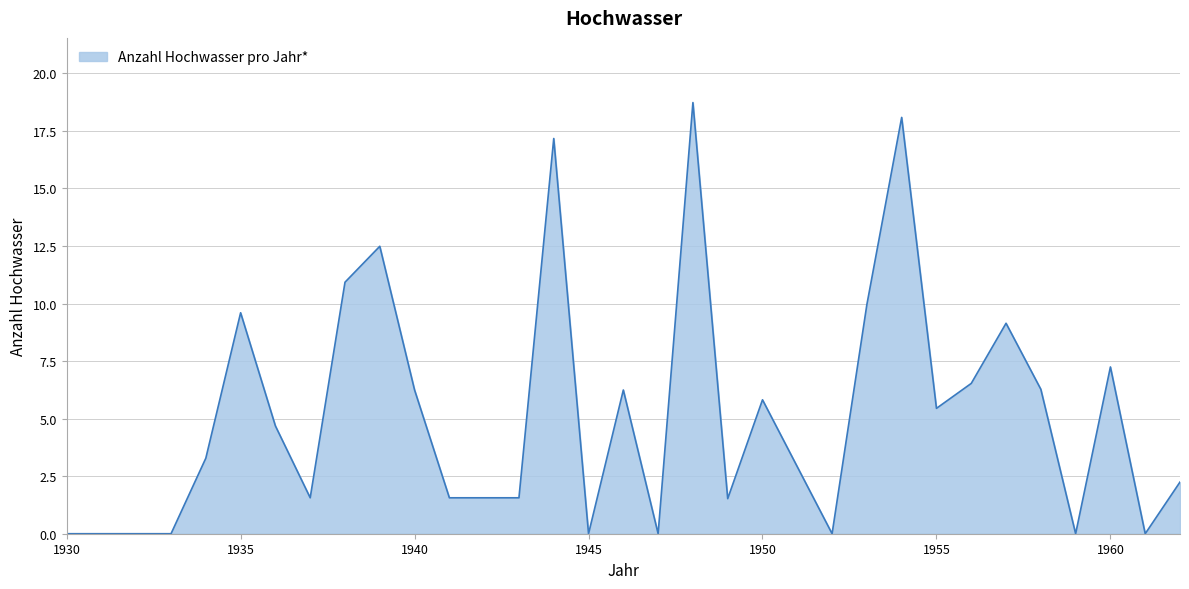

What is the greatest value displayed?

18.7